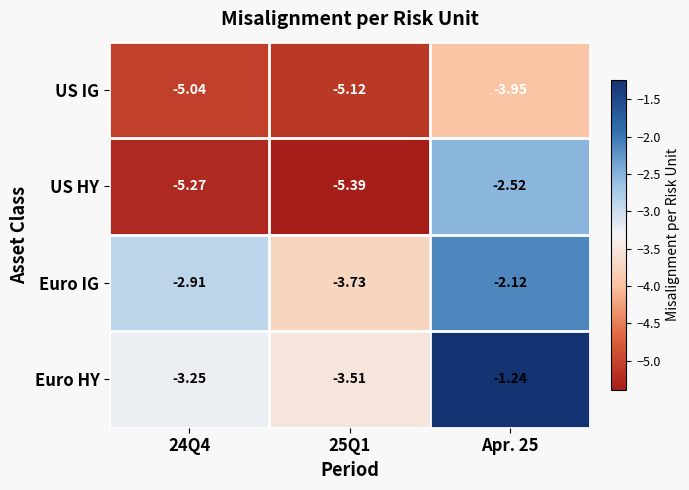

Which series has the largest total across all categories?

Euro HY